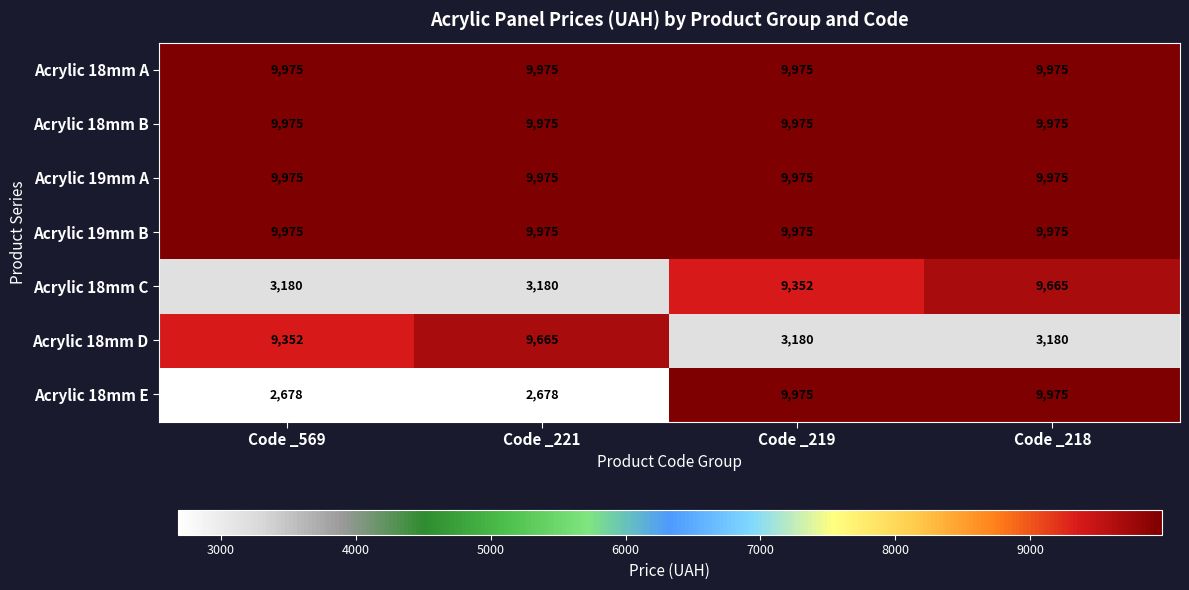

Count the number of categories in the chart.

4